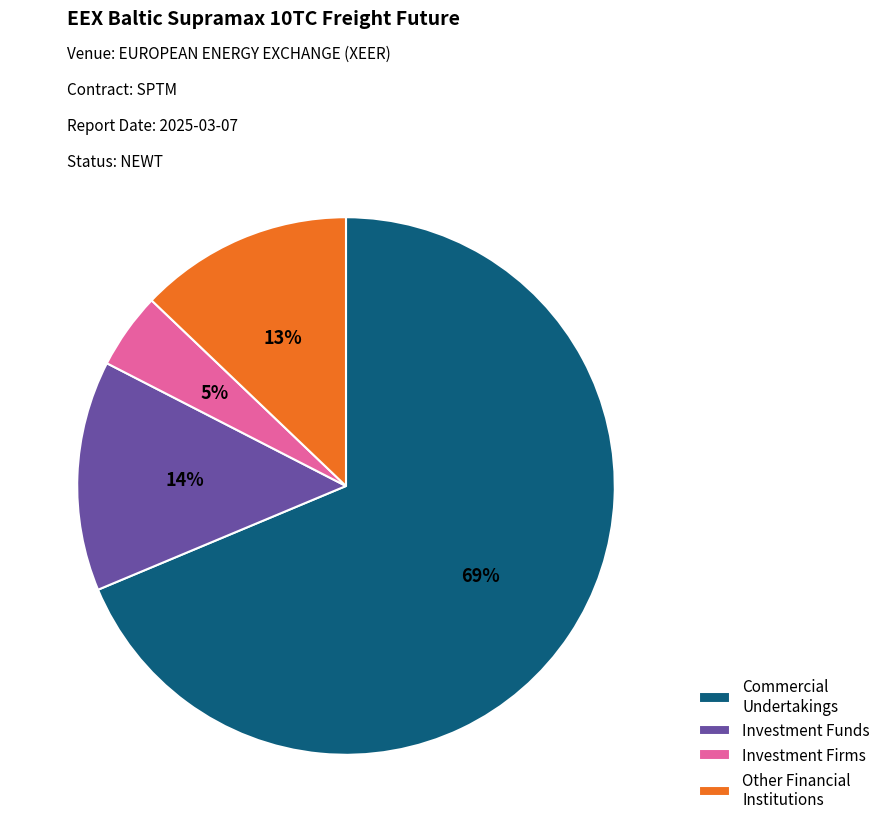

Approximately how many times larger is the value at Commercial Undertakings compared to Other Financial Institutions?

5.3